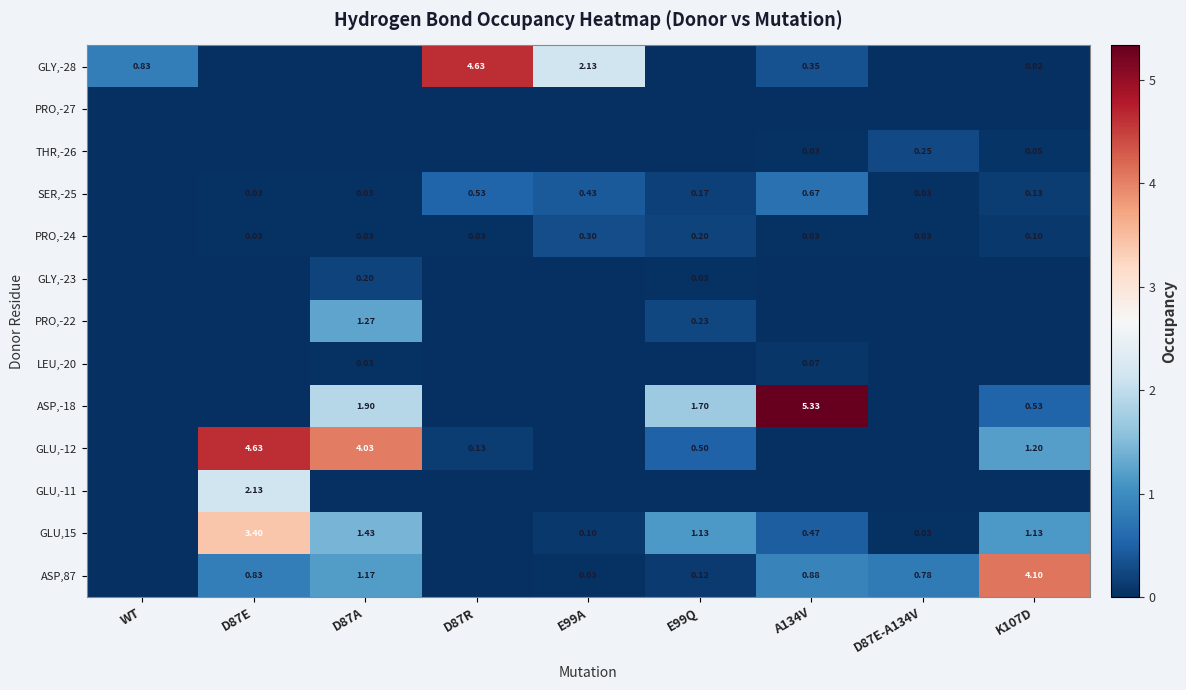

At which category does the chart reach its peak across all series?

A134V